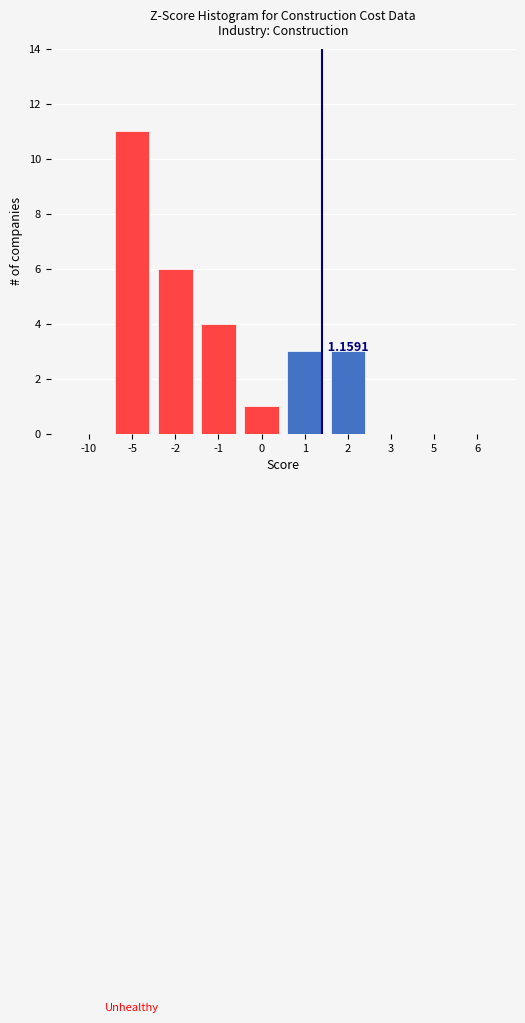

What is the change in value from -10 to 1?

+3